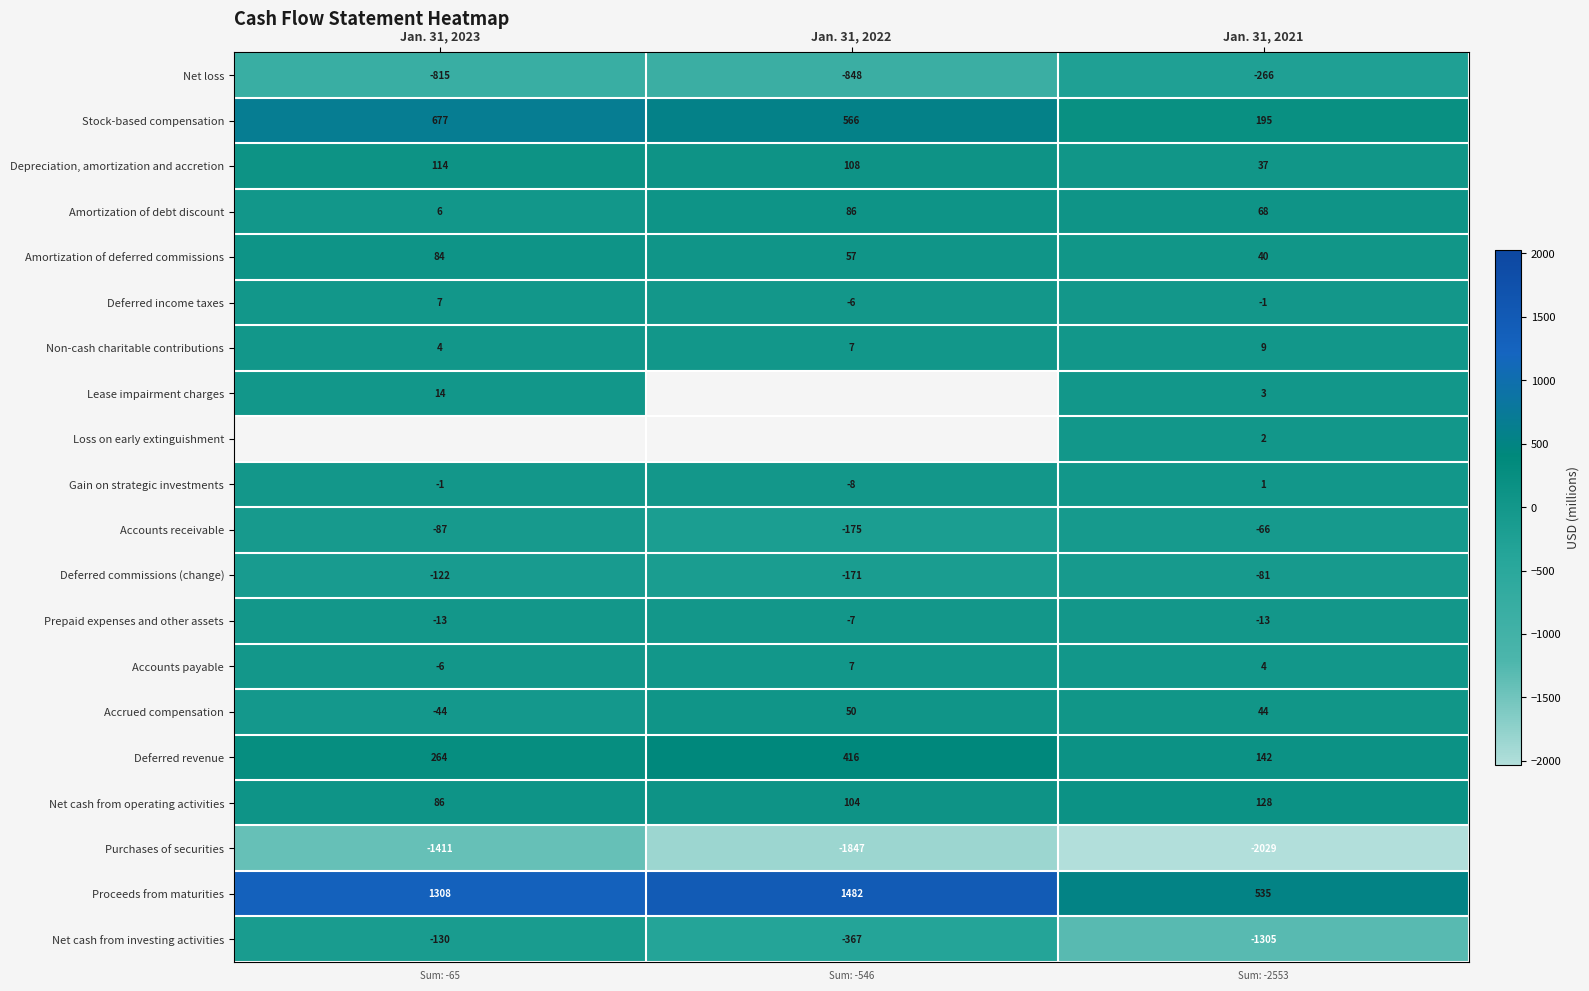

Which category has the highest value in the Amortization of debt discount series?

Jan. 31, 2022